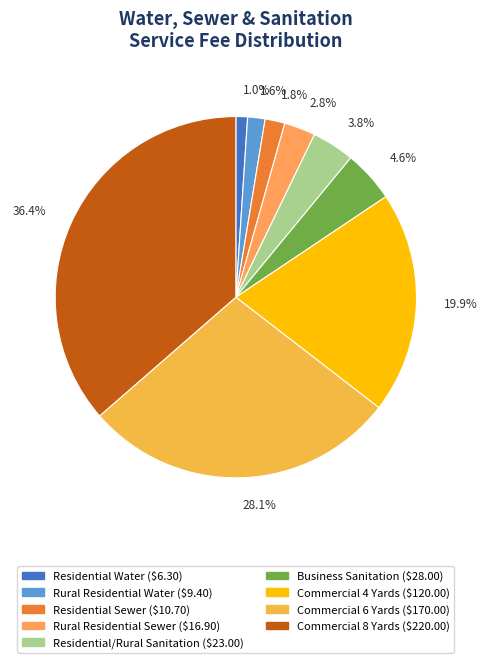

Combined, what portion of the pie is Commercial 4 Yards and Rural Residential Sewer?

22.7%